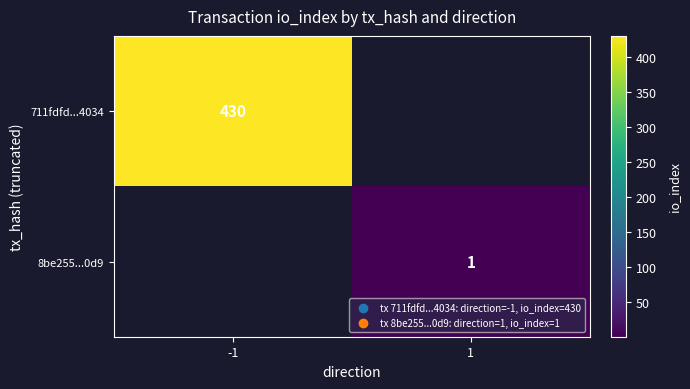

True or false: 711fdfd...4034 has a value of 108 at -1.

False